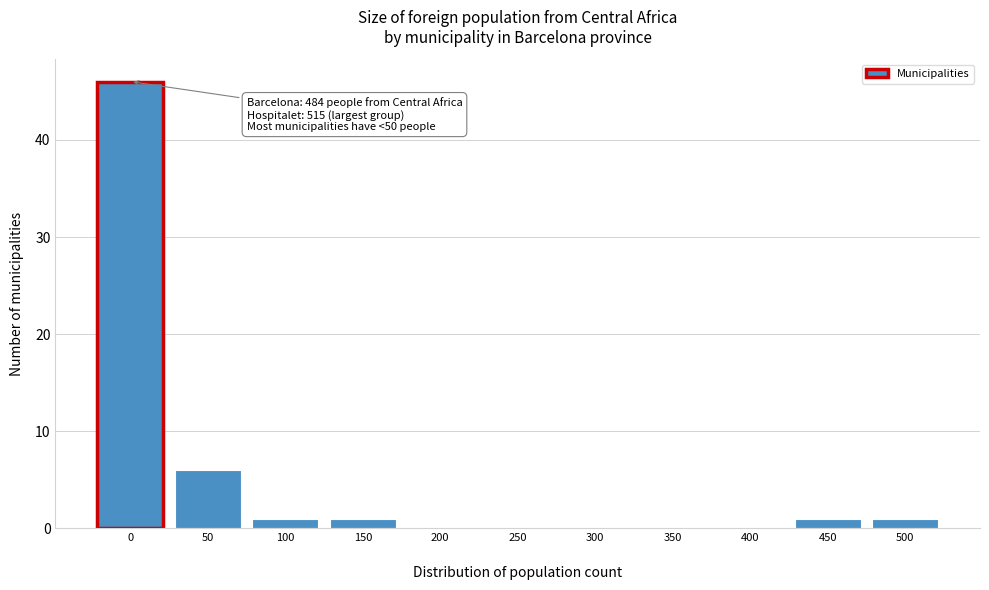

What is the greatest value displayed?

46